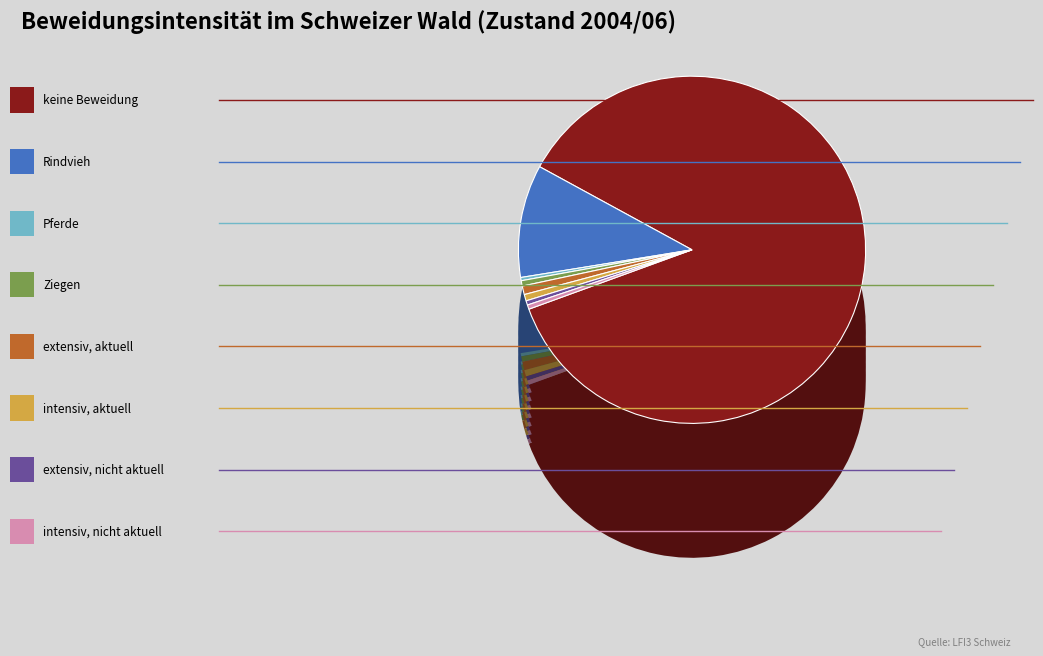

How much of the chart is everything except keine Beweidung?

13.5%